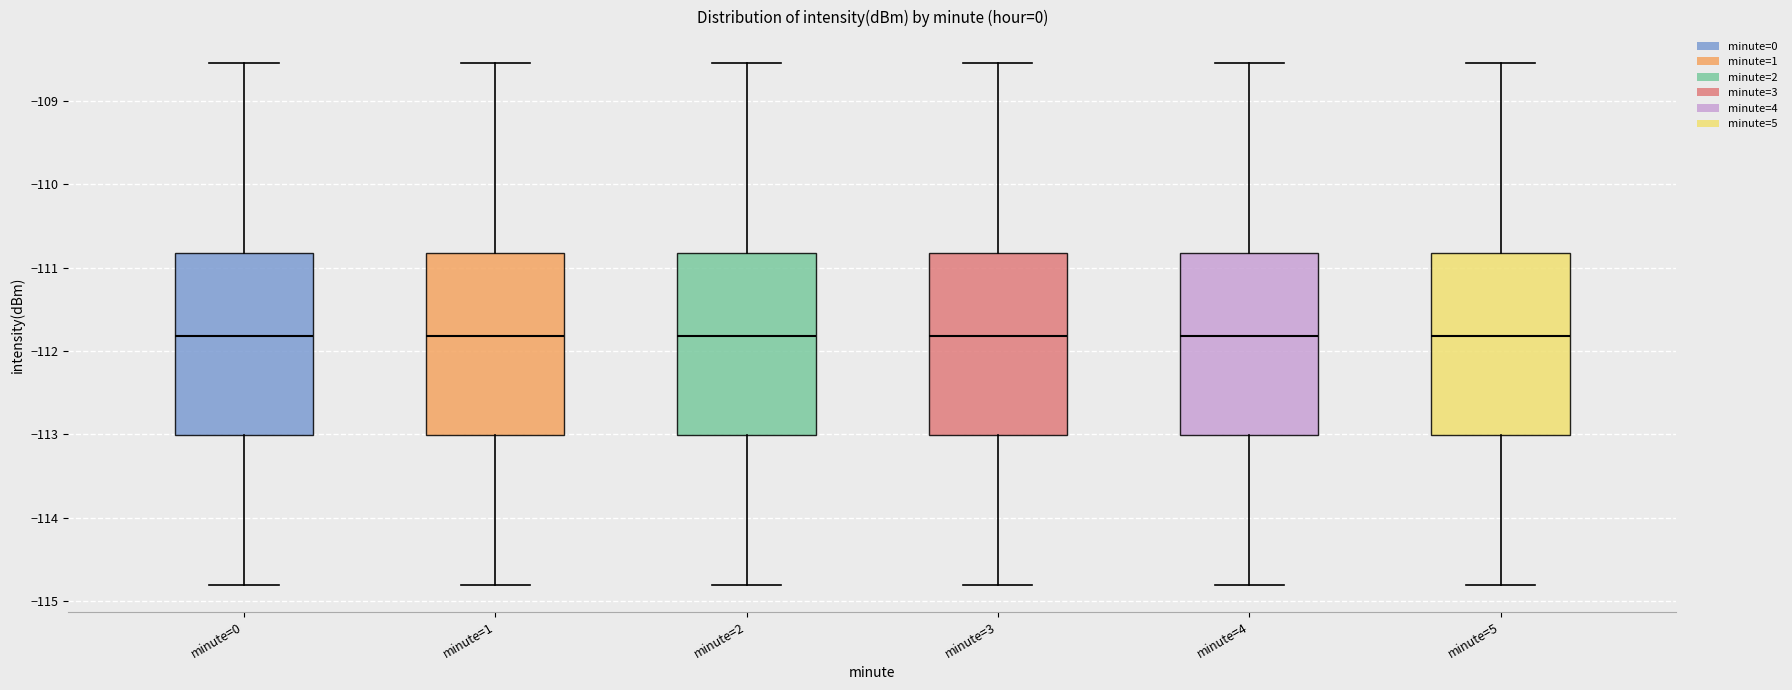

Reading left to right, transcribe this box plot: for each box, give where its median line is, the range the box spans, and where its two whiskers end, as read against the y-axis. The values are not printed on the chart, so give them approximately, as read against the axis.

minute=0: median -111.8, box -113.0 to -110.8, whiskers -114.8 to -108.5
minute=1: median -111.8, box -113.0 to -110.8, whiskers -114.8 to -108.5
minute=2: median -111.8, box -113.0 to -110.8, whiskers -114.8 to -108.5
minute=3: median -111.8, box -113.0 to -110.8, whiskers -114.8 to -108.5
minute=4: median -111.8, box -113.0 to -110.8, whiskers -114.8 to -108.5
minute=5: median -111.8, box -113.0 to -110.8, whiskers -114.8 to -108.5